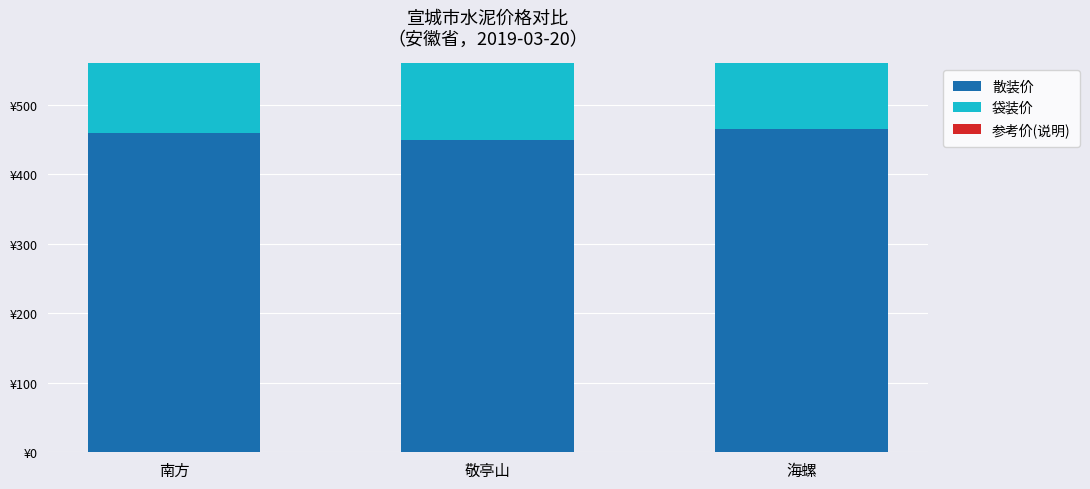

List the series in order of their peak value, lowest first.

参考价(说明), 散装价, 袋装价